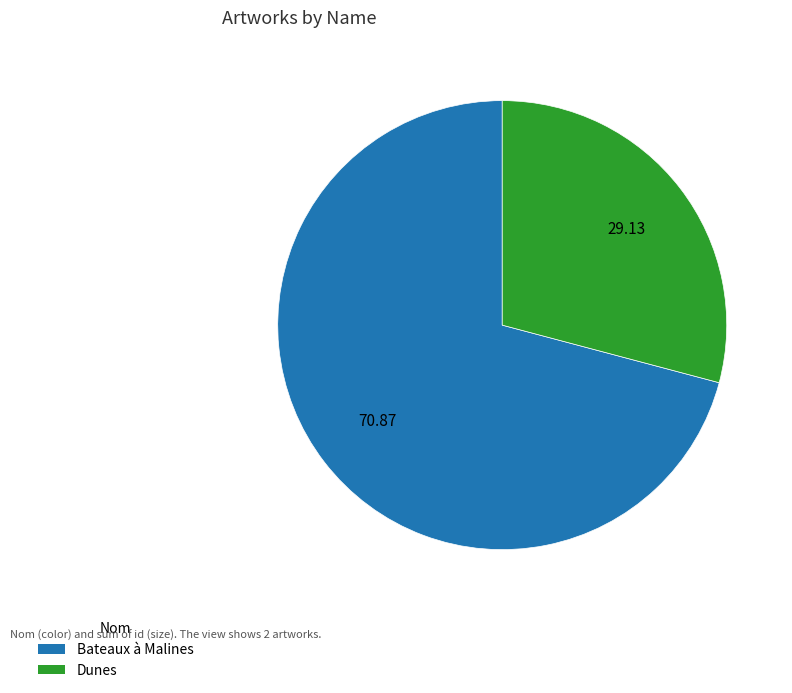

Which category has the biggest portion of the pie?

Bateaux à Malines